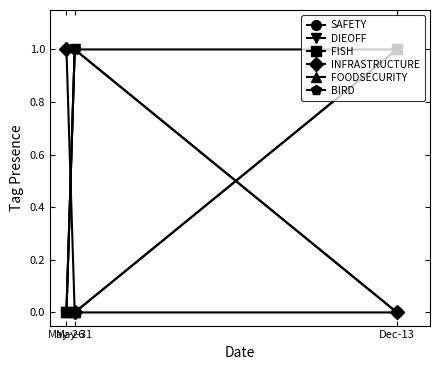

Does the chart have visible grid lines?

No